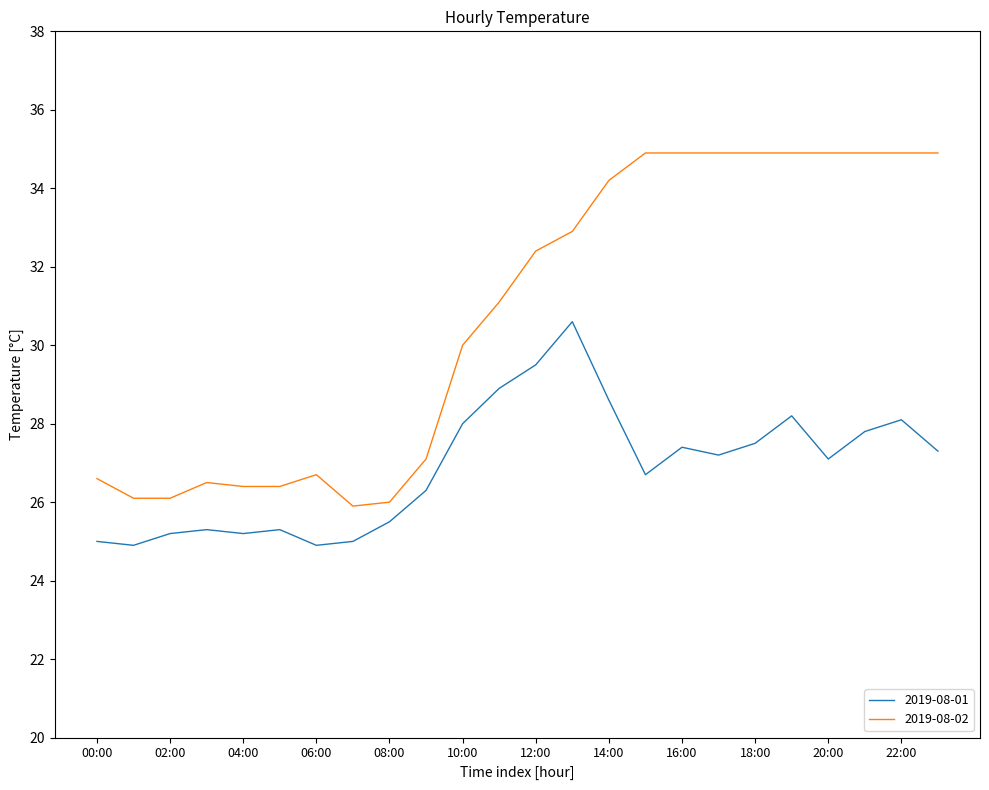

What is the highest value of the 2019-08-02 series?

34.9